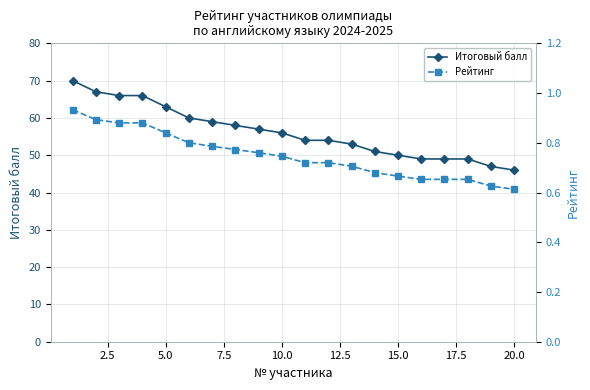

The value of Итоговый балл at 20.0 is 46. True or false?

True